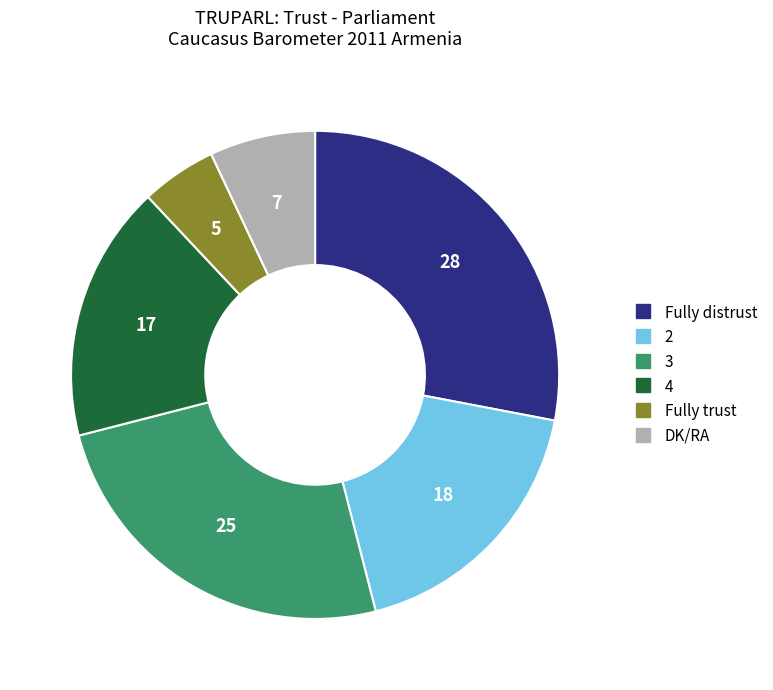

True or false: 2 accounts for 18% of the total.

True